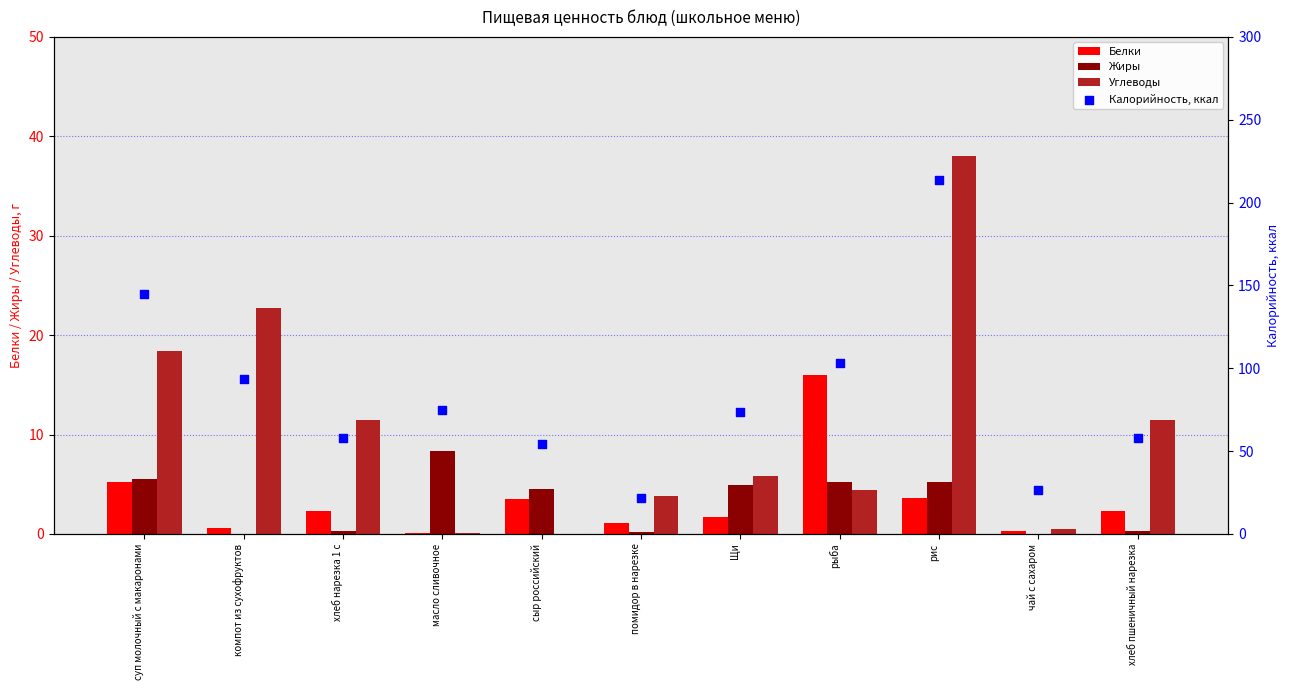

Which series has the largest total across all categories?

Калорийность, ккал